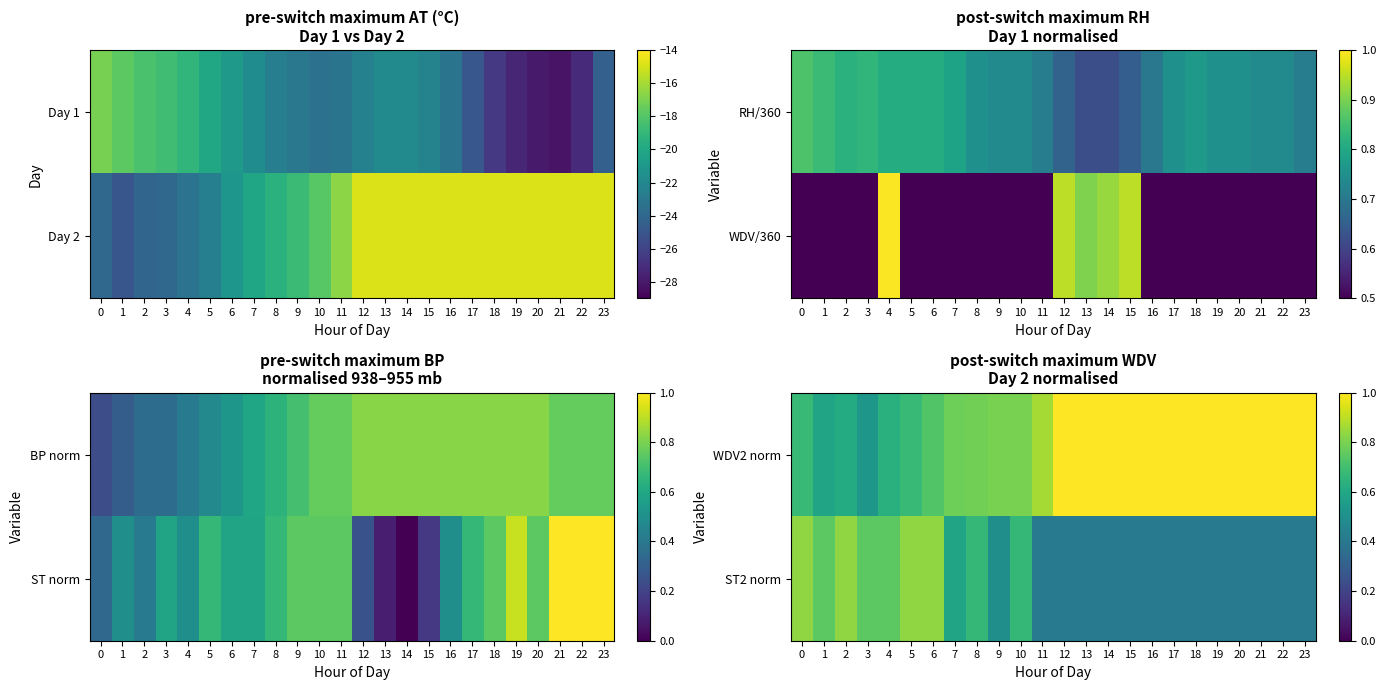

At which category is the sum across all series the highest?

6